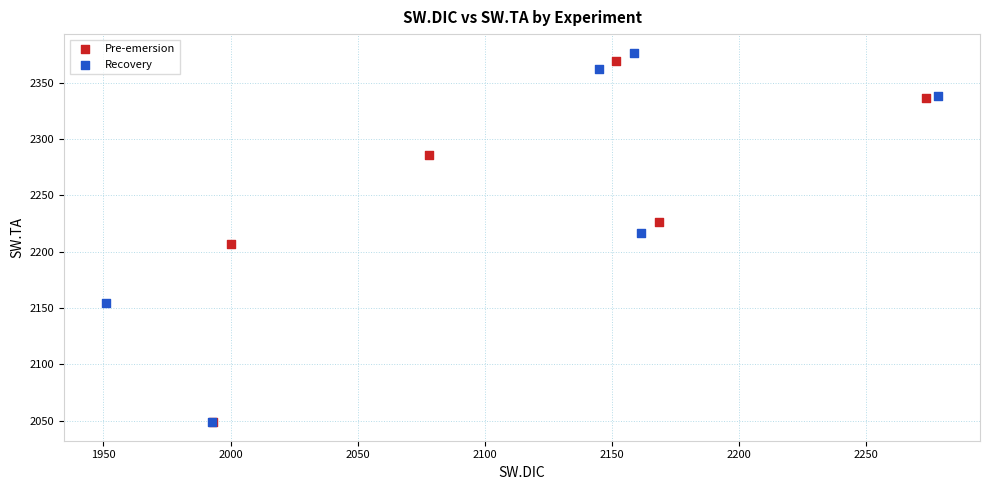

What are all the series names shown in the legend?

Pre-emersion, Recovery